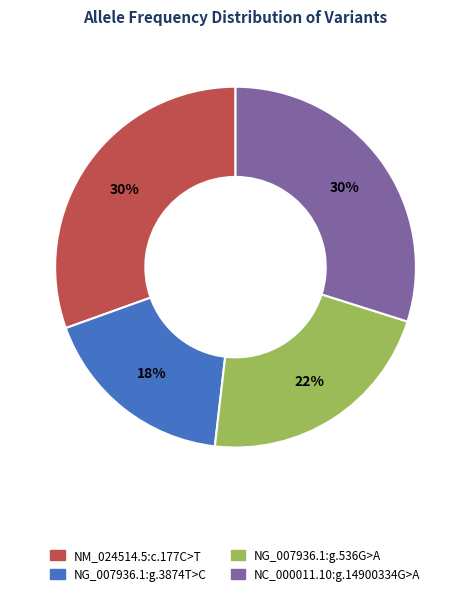

To the nearest percent, what is the average slice percentage?

25%